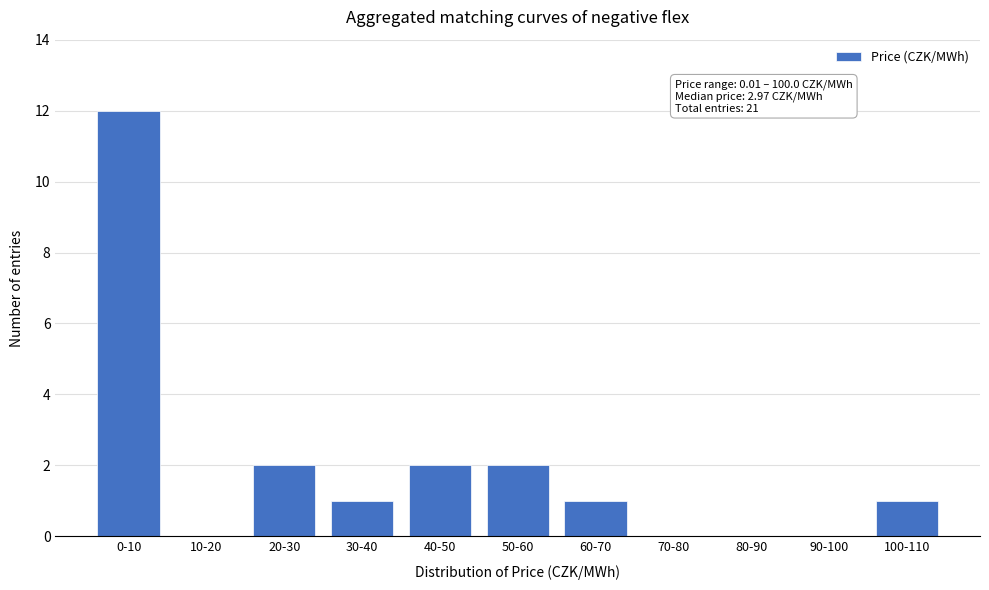

Reading left to right, transcribe all the data shown in this chart.

0-10=12	10-20=0	20-30=2	30-40=1	40-50=2	50-60=2	60-70=1	70-80=0	80-90=0	90-100=0	100-110=1